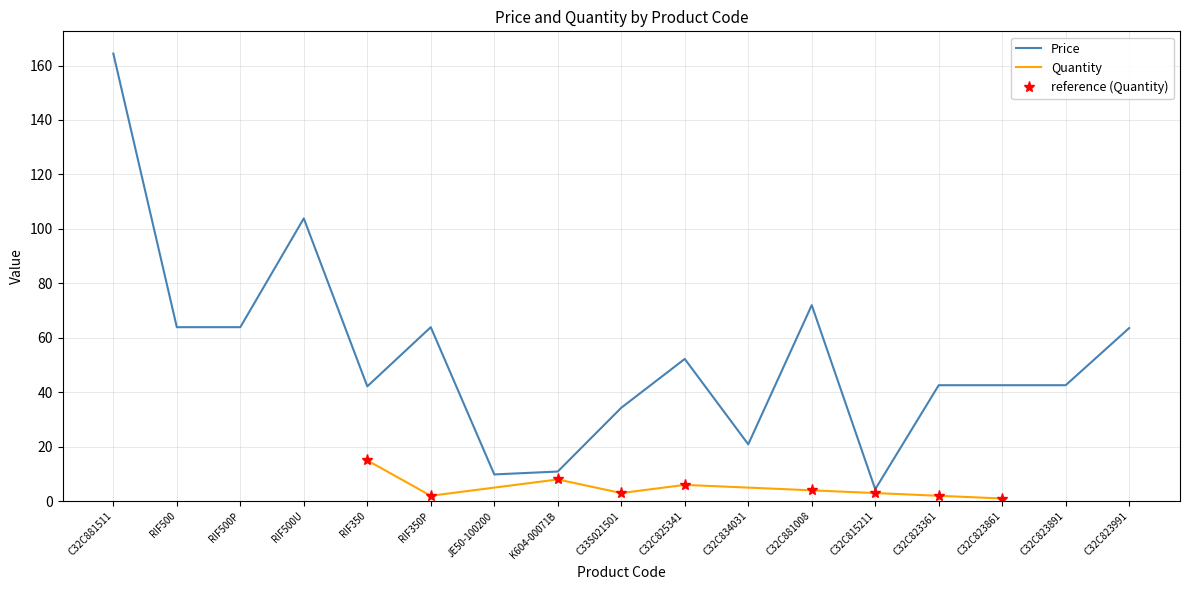

What is the ratio of the value at C32C823361 to the value at C32C823991?

0.7